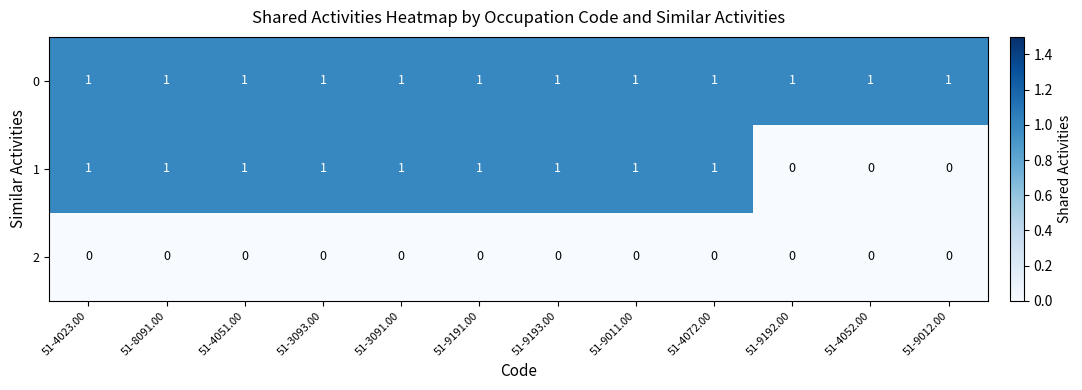

True or false: 1 has a value of 2 at 51-9011.00.

False